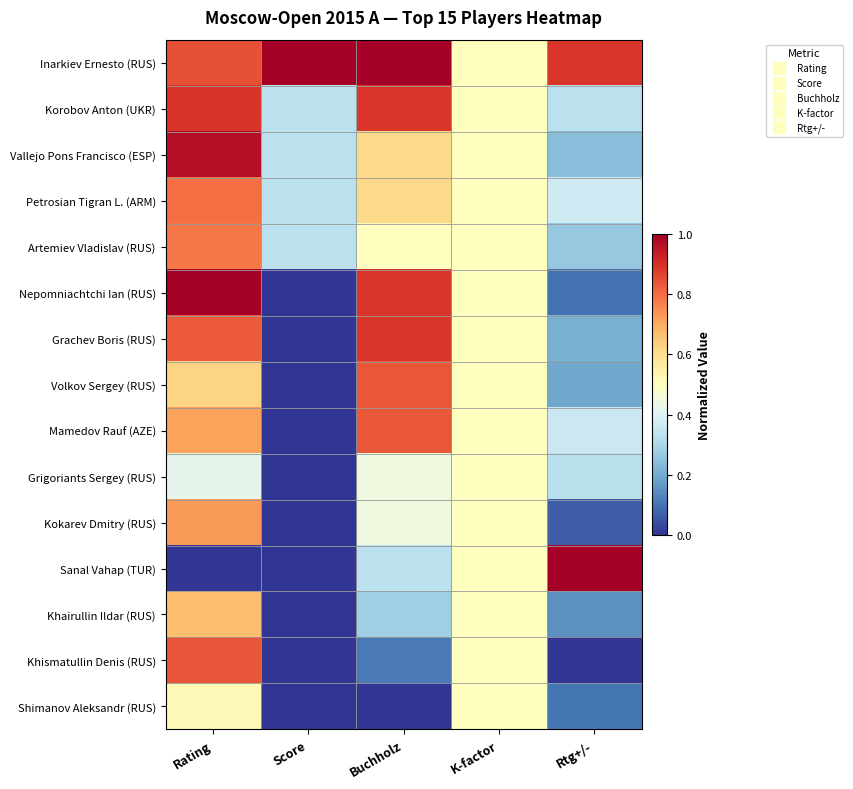

At how many categories does at least one series exceed 0?

5